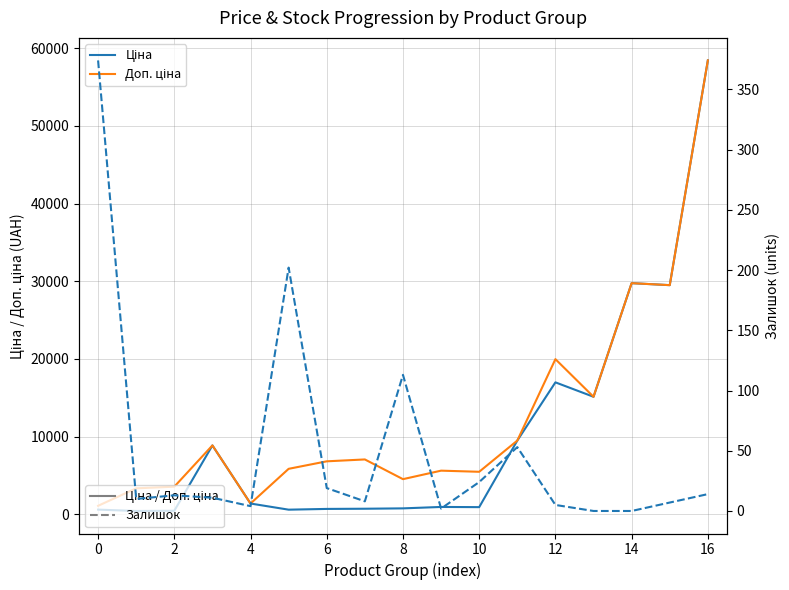

What are all the series names shown in the legend?

Ціна, Доп. ціна, Залишок